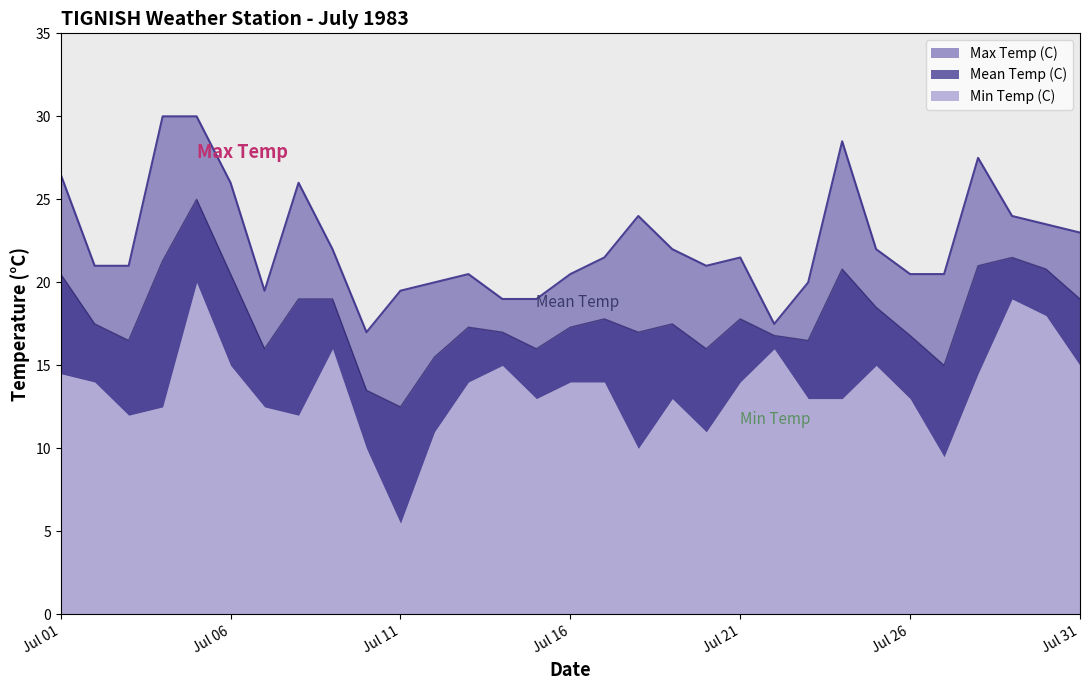

At which category is the sum across all series the highest?

1983-07-05